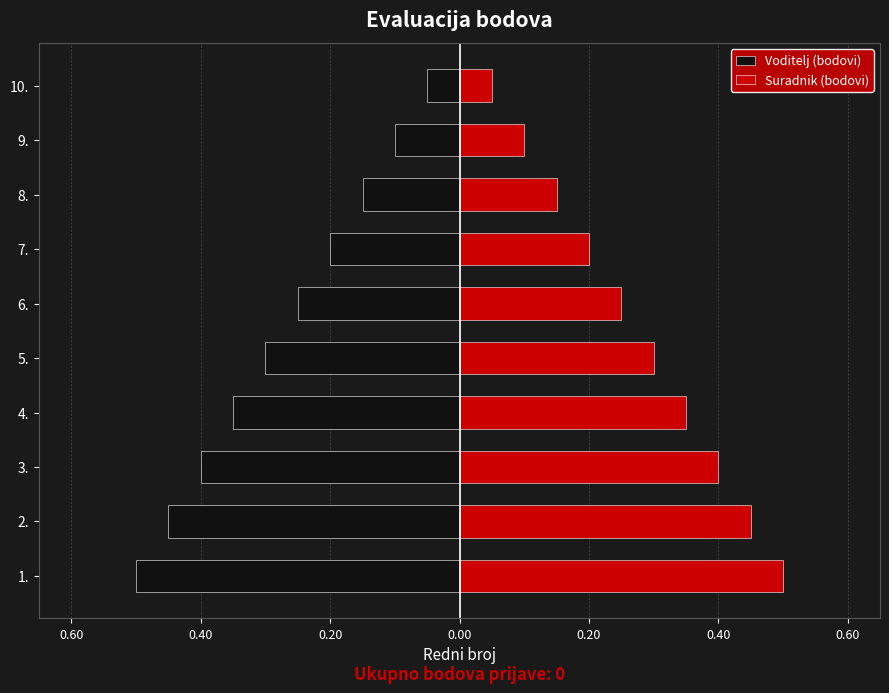

How many groups of bars are there?

10